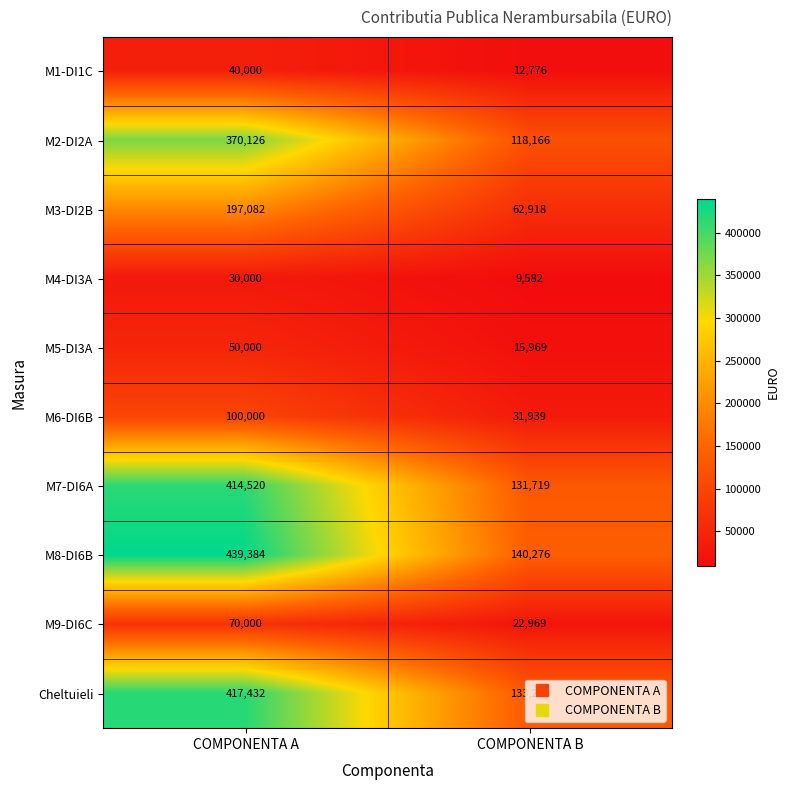

How many data points does each series have?

2